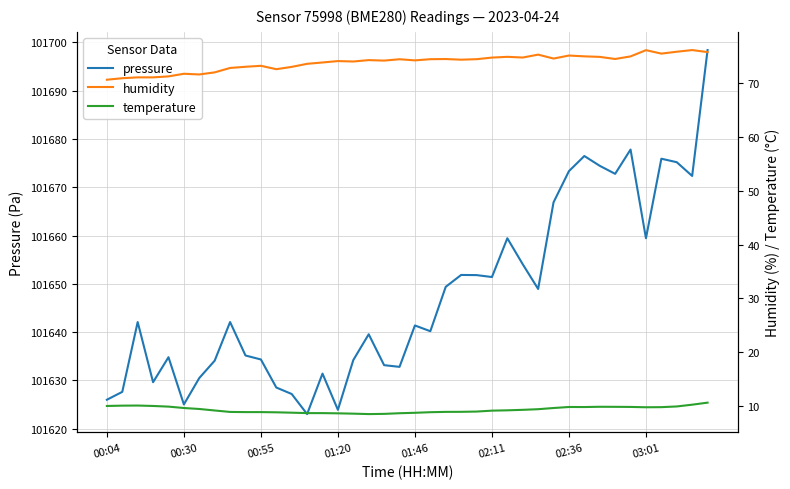

True or false: pressure has a value of 101626.0 at 00:04.

True